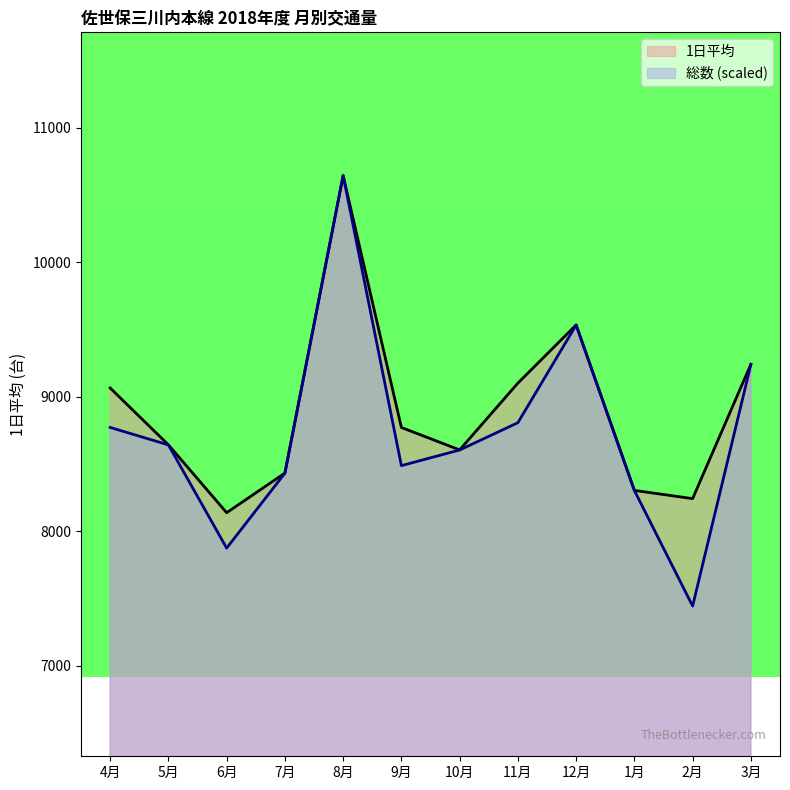

In 総数, how many points are lower than both neighbors (excluding endpoints)?

3